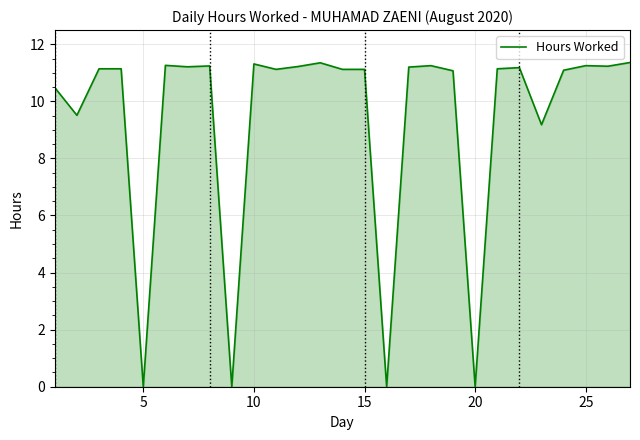

What is the difference between the maximum and minimum values?

11.4